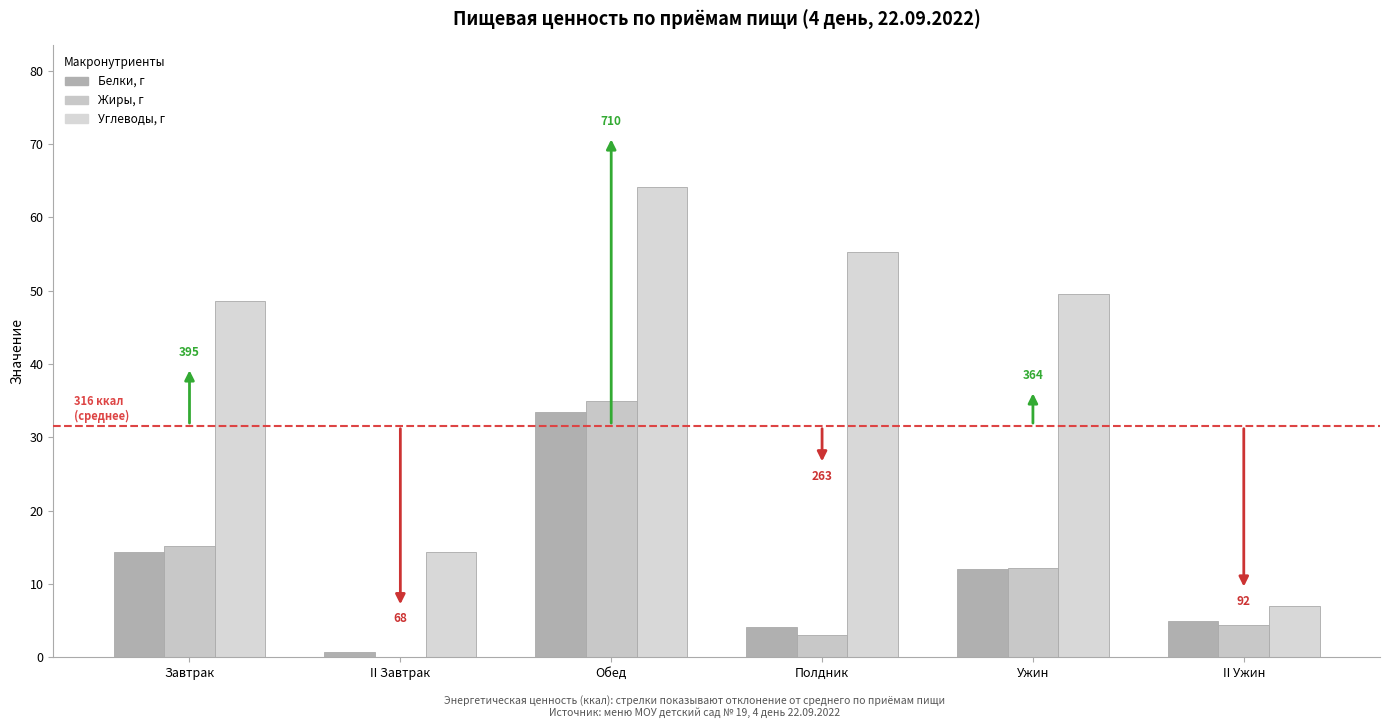

What is the maximum value shown in the chart?

64.2